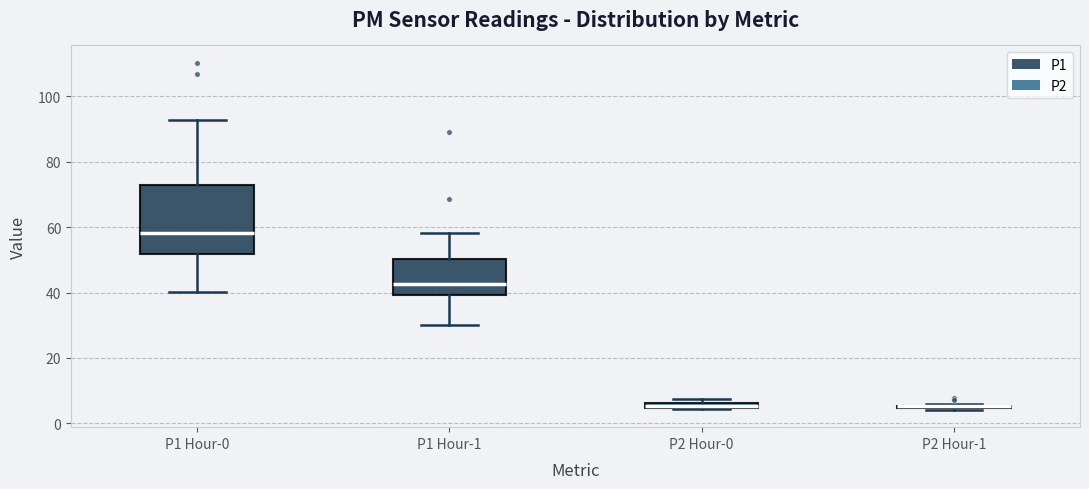

Where does the upper whisker of the box for P1 Hour-1 end on the y-axis? The values are not printed on the chart, so give them approximately, as read against the axis.

58